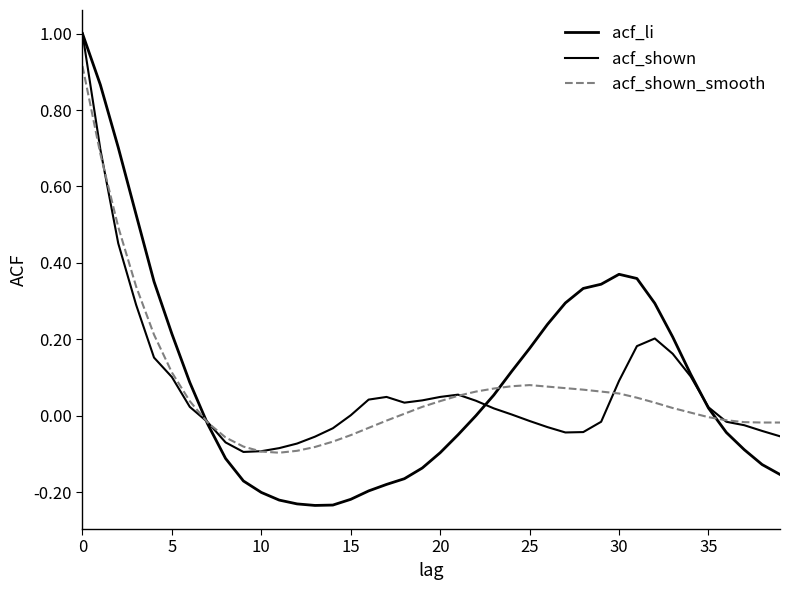

How many times do acf_shown and acf_li cross each other?

3